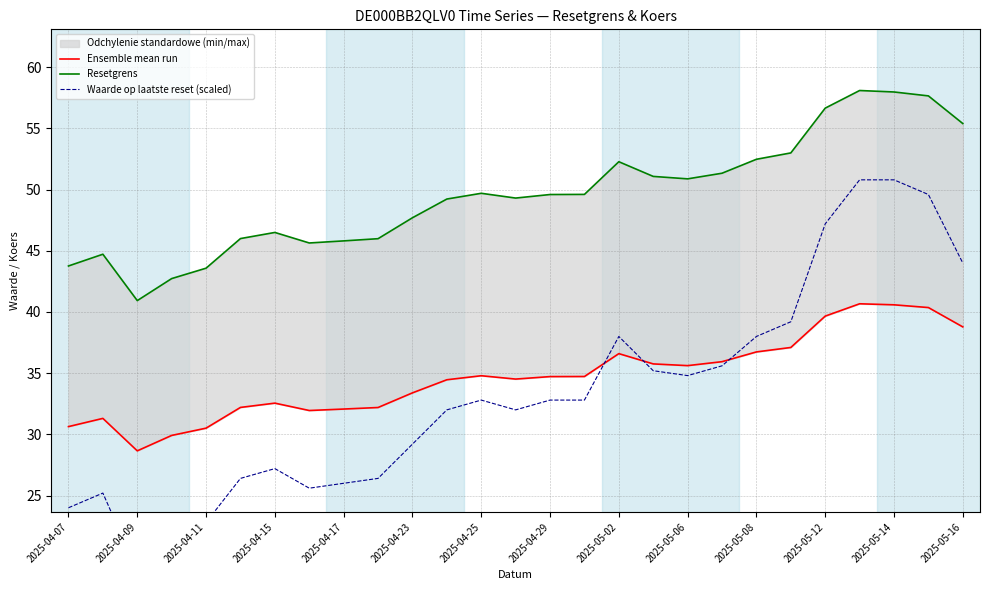

What is the sum of the Ensemble mean run values at 2025-05-14 and 2025-05-08?

77.3